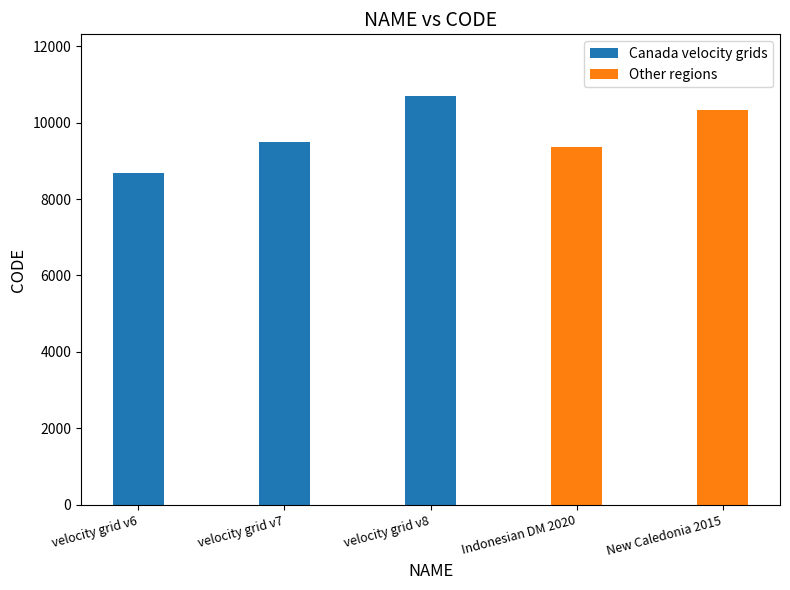

What is the maximum value shown in the chart?

10707